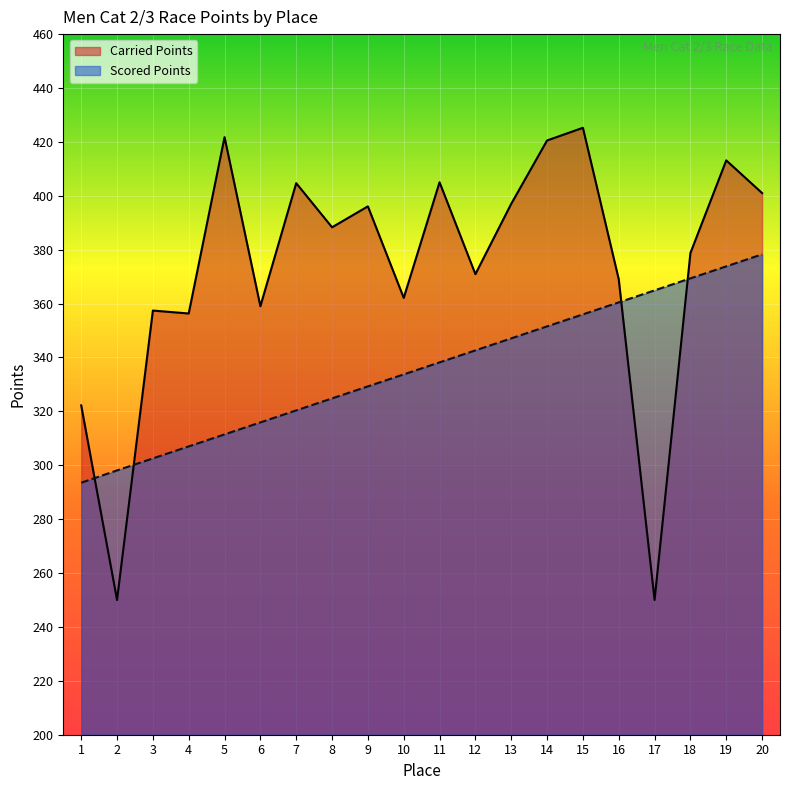

The Scored Points series shows 298.1 at 2. True or false?

True